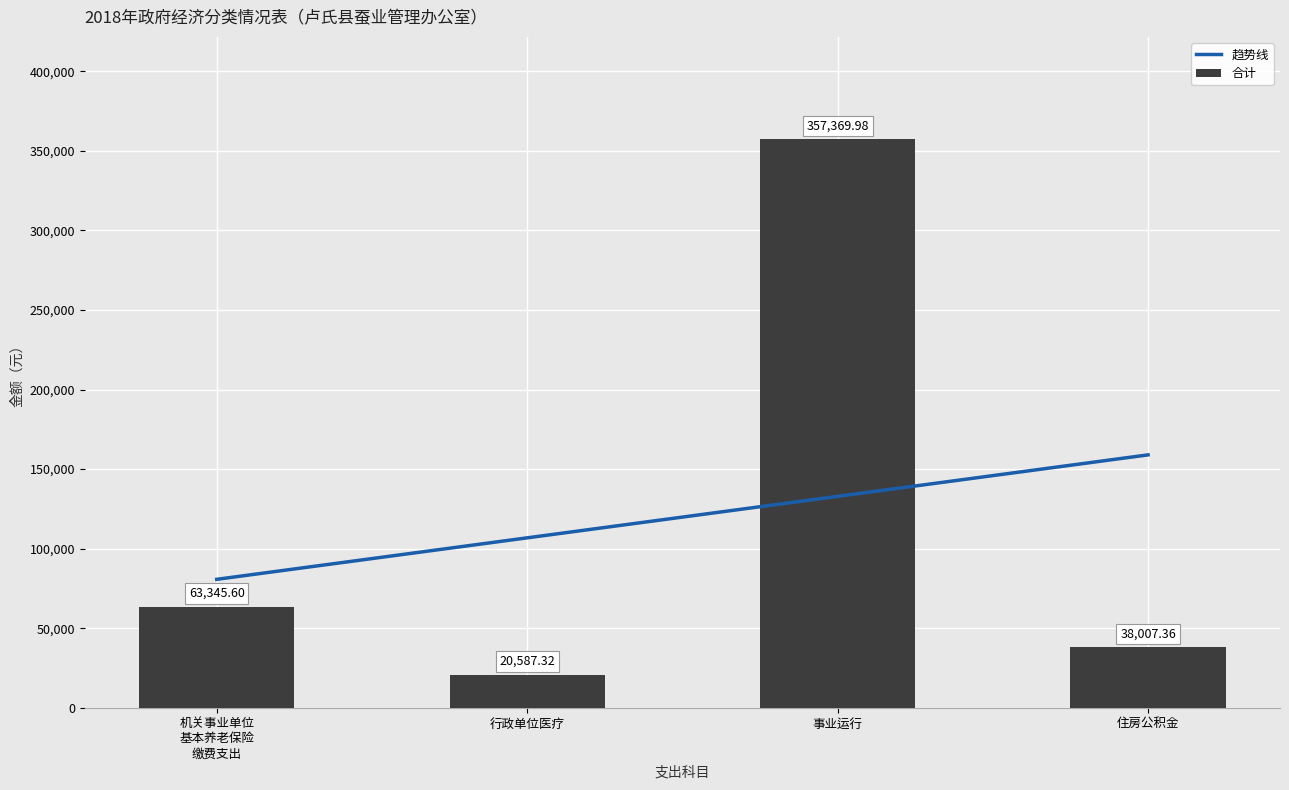

Which category has the highest value across all series?

事业运行